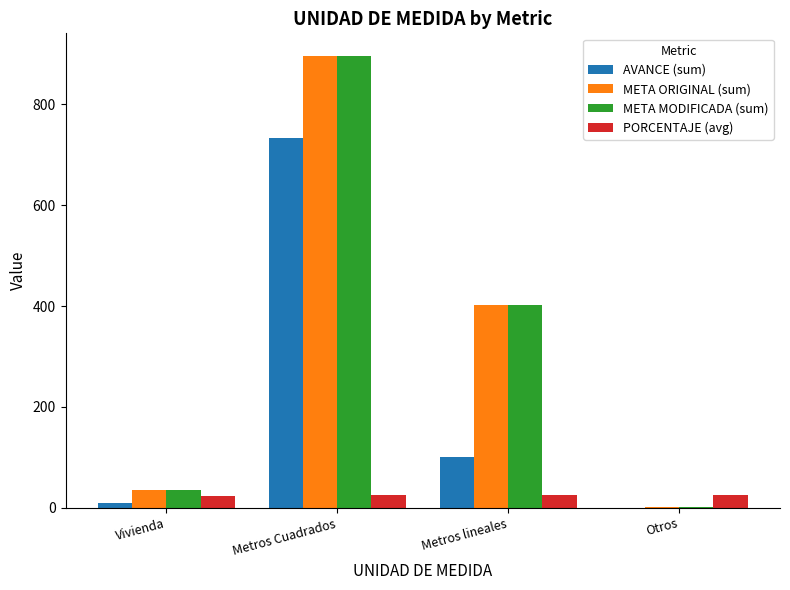

Is it true that PORCENTAJE (avg) equals 25.0 at Otros?

True